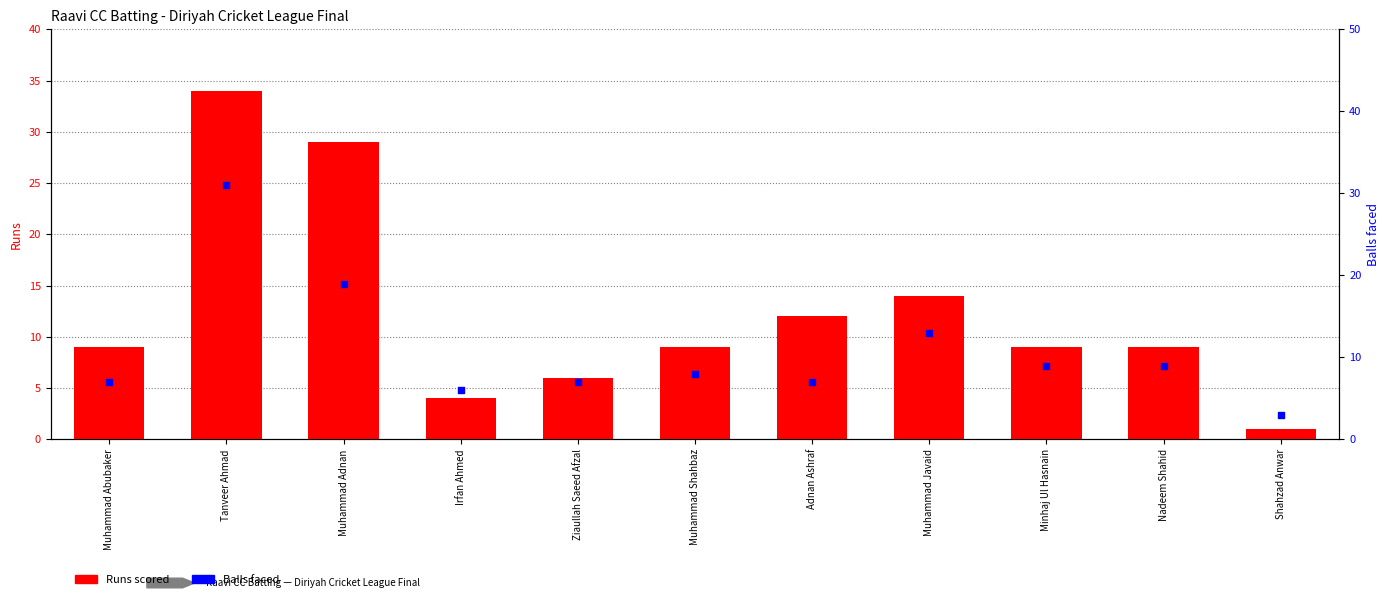

Which series has the largest Y range (max minus min)?

Runs